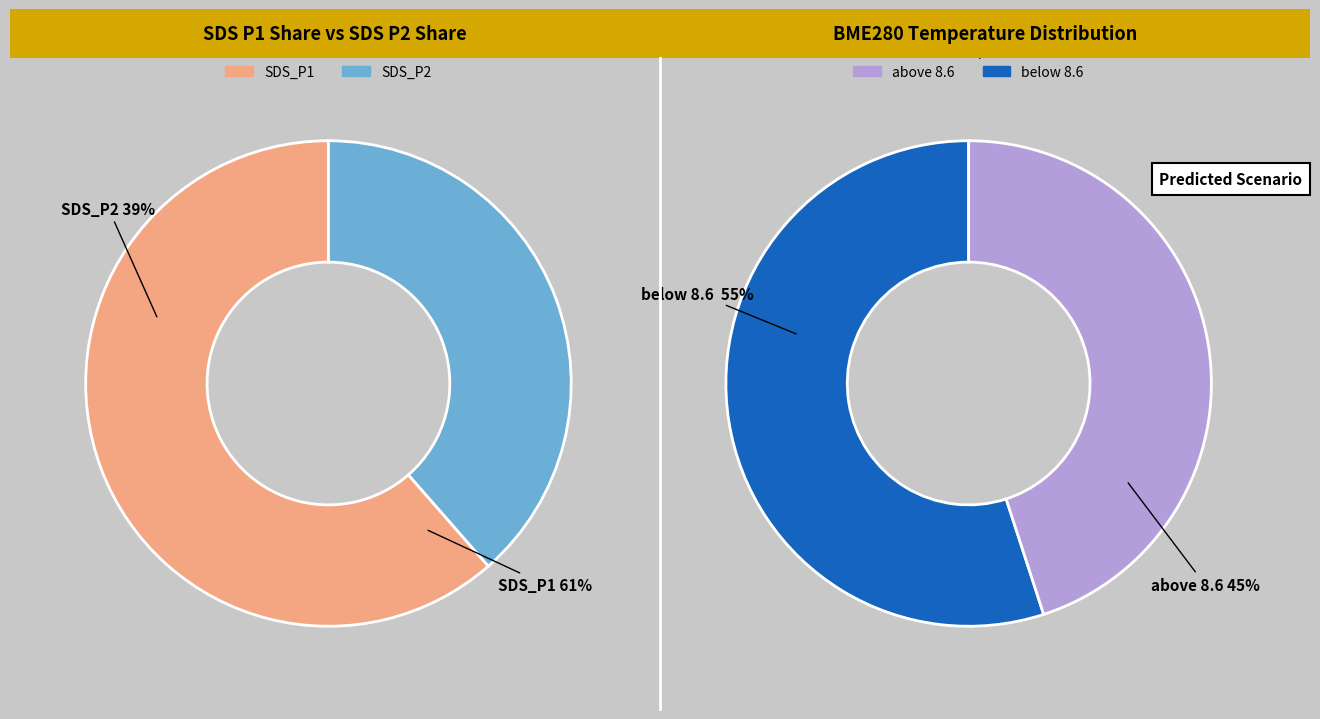

Does any single category account for the majority?

No